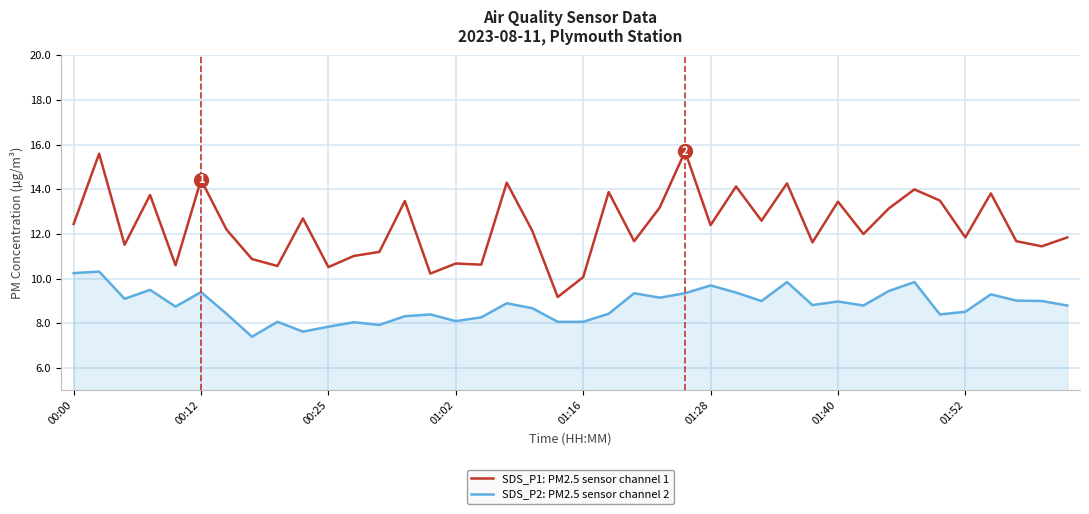

Rank the series by their average value, from highest to lowest.

SDS_P1: PM2.5 sensor channel 1, SDS_P2: PM2.5 sensor channel 2